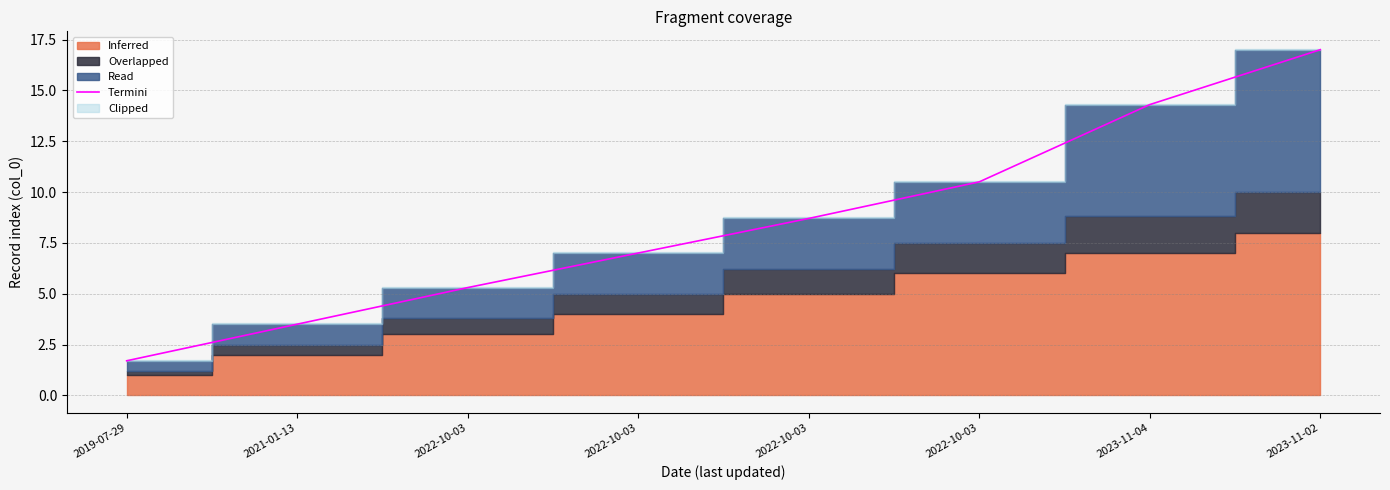

Where is the data nearest to the value 9?

2022-10-03